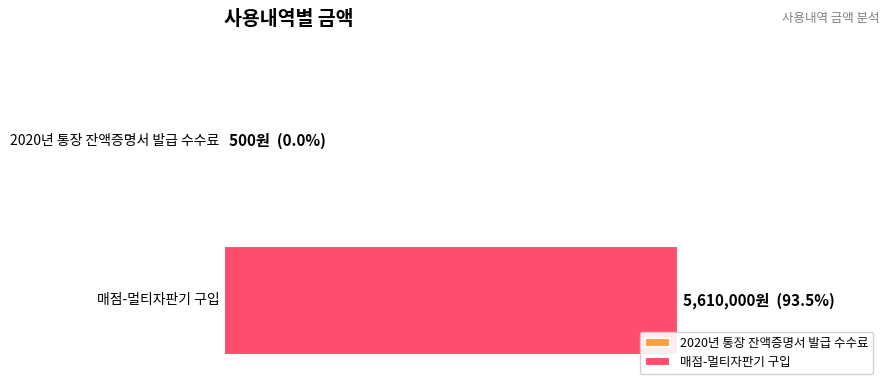

Count the number of categories in the chart.

2